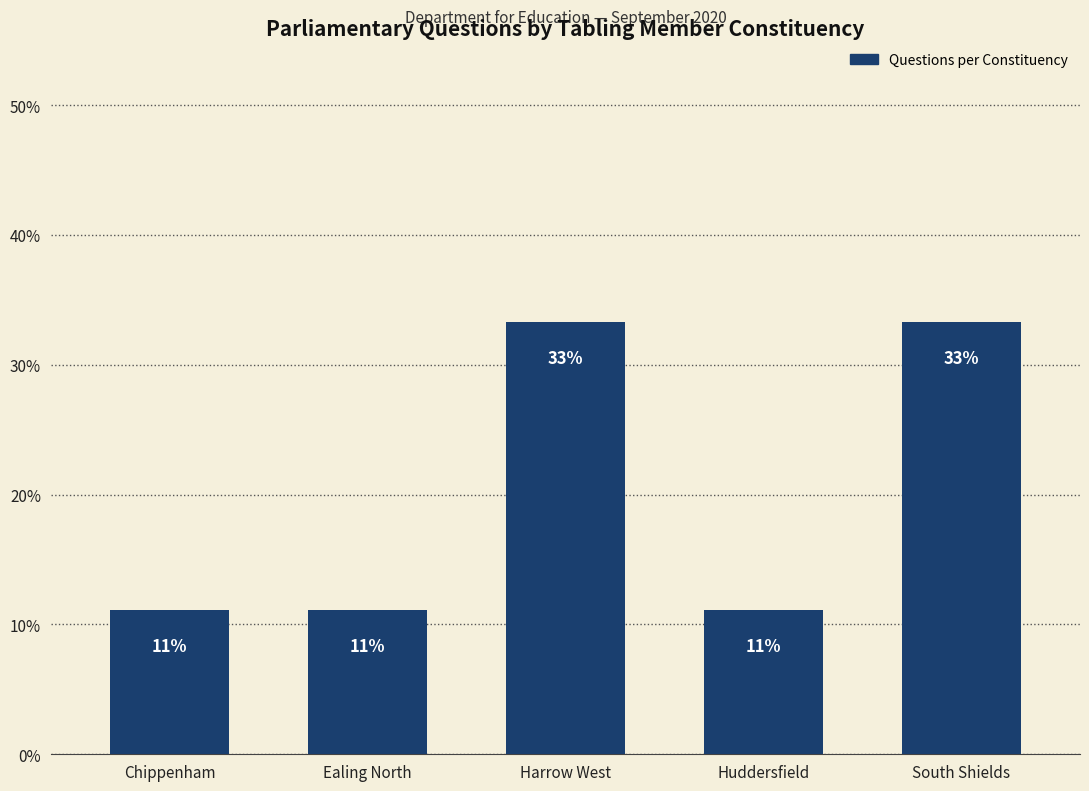

Are the bars horizontal?

No